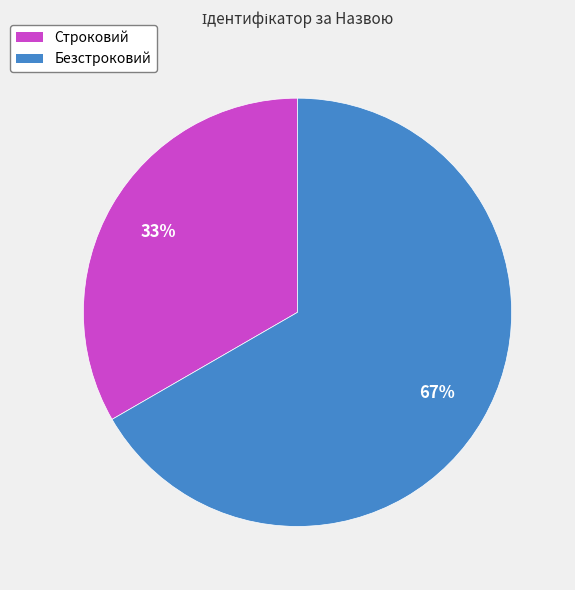

Rank the categories by value from lowest to highest.

Строковий, Безстроковий